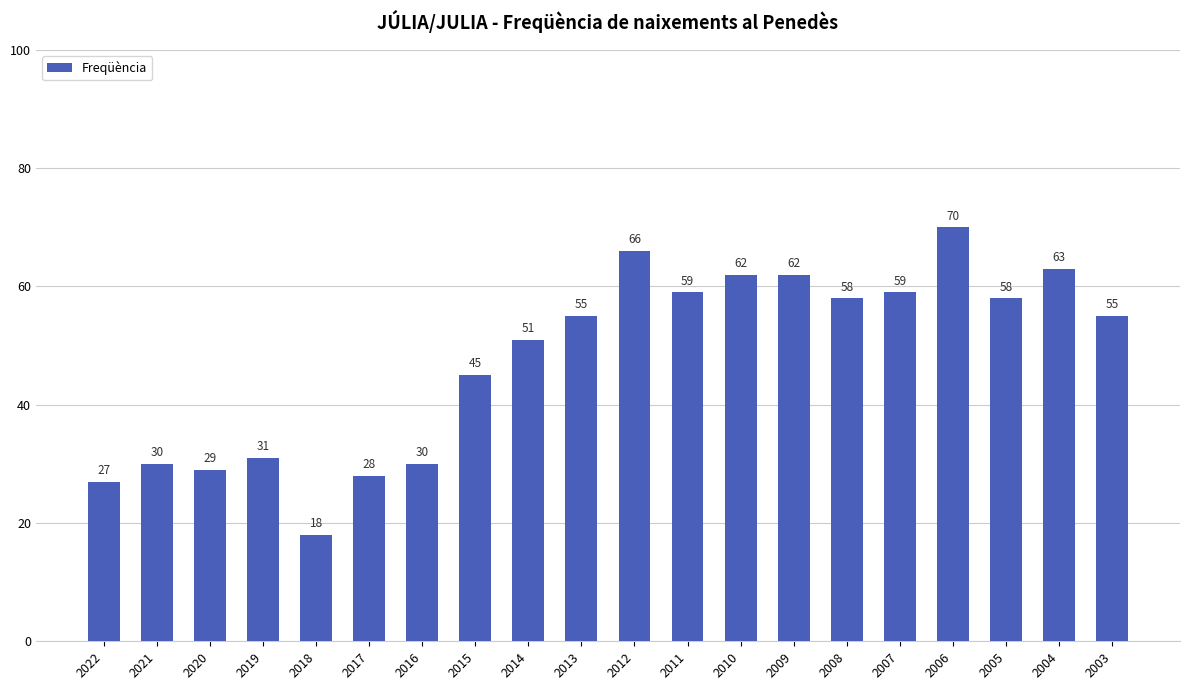

Where is the data nearest to the value 44?

2015